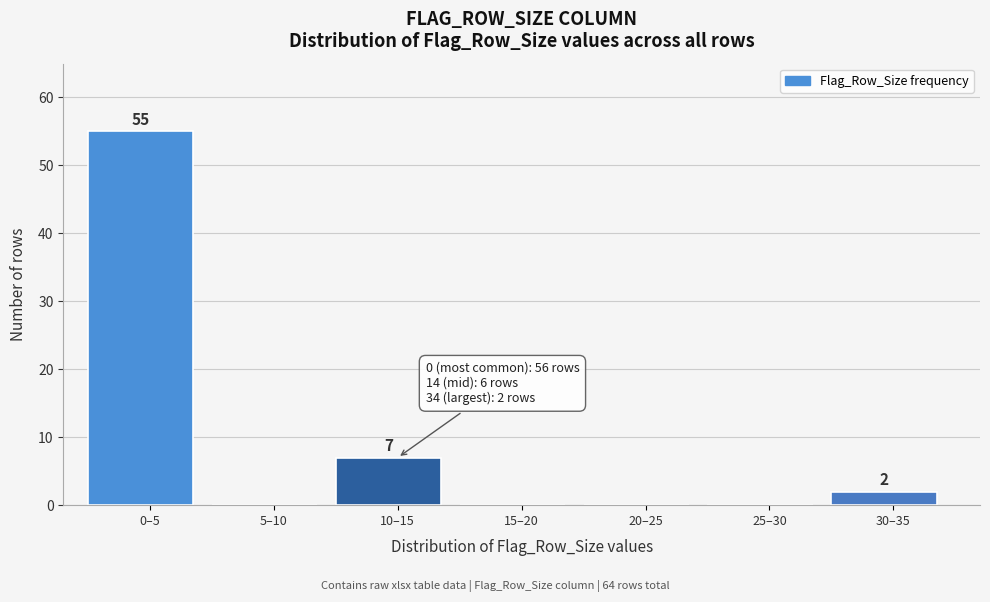

Reading left to right, list all the values displayed in this chart.

0–5=55	5–10=0	10–15=7	15–20=0	20–25=0	25–30=0	30–35=2